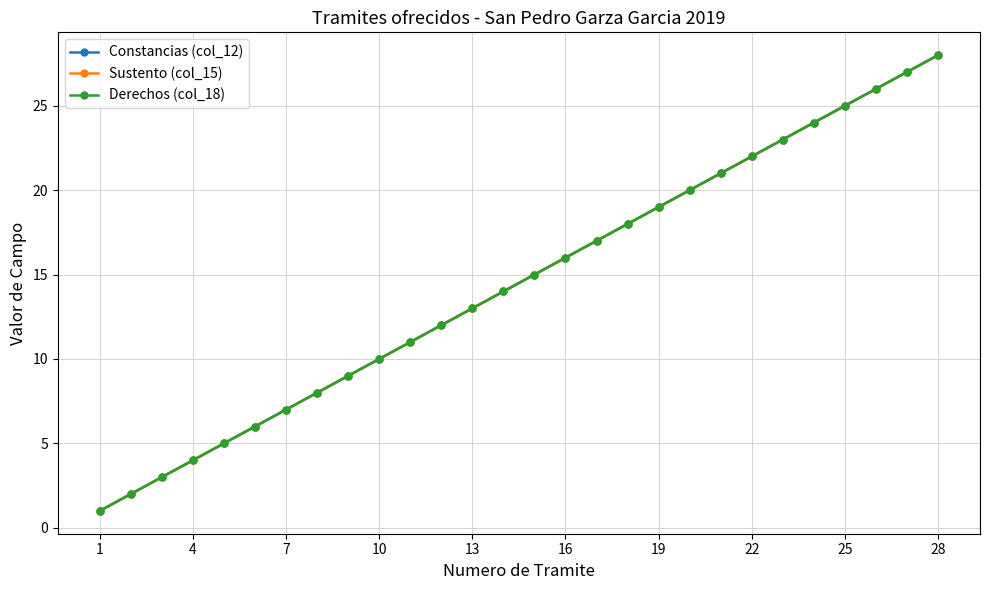

Reading left to right, what are all the values shown in this chart?

Constancias (col_12): 1	2	3	4	5	6	7	8	9	10	11	12	13	14	15	16	17	18	19	20	21	22	23	24	25	26	27	28
Sustento (col_15): 1	2	3	4	5	6	7	8	9	10	11	12	13	14	15	16	17	18	19	20	21	22	23	24	25	26	27	28
Derechos (col_18): 1	2	3	4	5	6	7	8	9	10	11	12	13	14	15	16	17	18	19	20	21	22	23	24	25	26	27	28